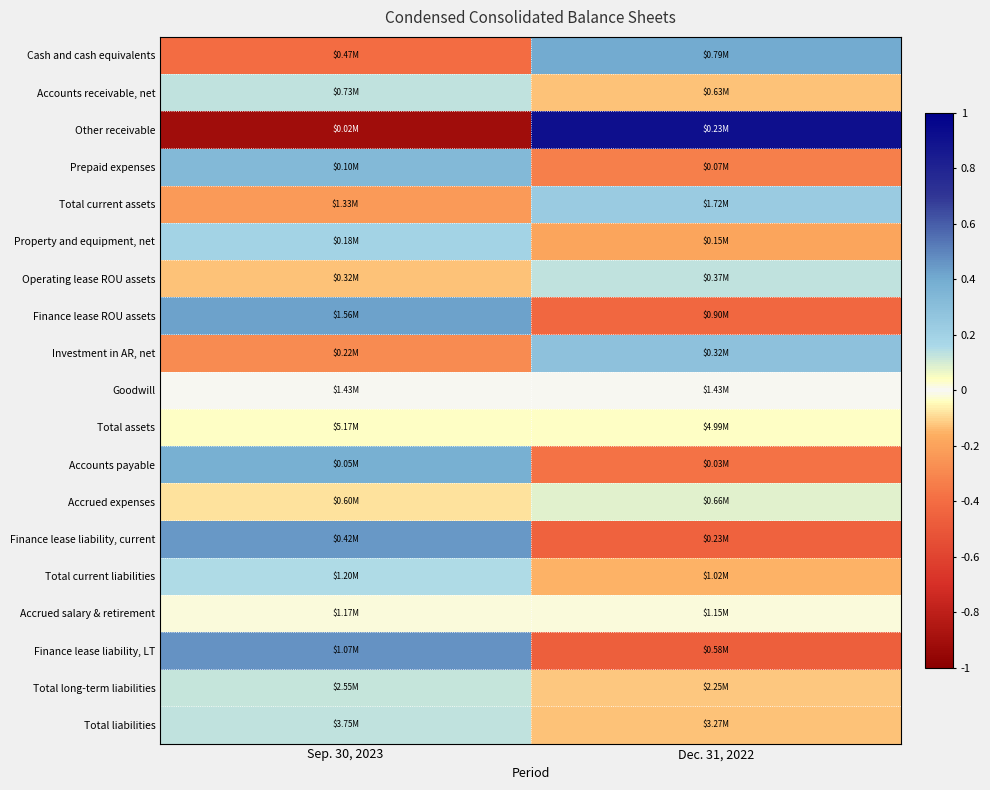

Rank the series by their maximum value, from highest to lowest.

Other receivable, Finance lease liability, LT, Finance lease liability, current, Finance lease ROU assets, Cash and cash equivalents, Accounts payable, Prepaid expenses, Investment in AR, net, Total current assets, Property and equipment, net, Total current liabilities, Accounts receivable, net, Total liabilities, Operating lease ROU assets, Total long-term liabilities, Accrued expenses, Total assets, Accrued salary & retirement, Goodwill